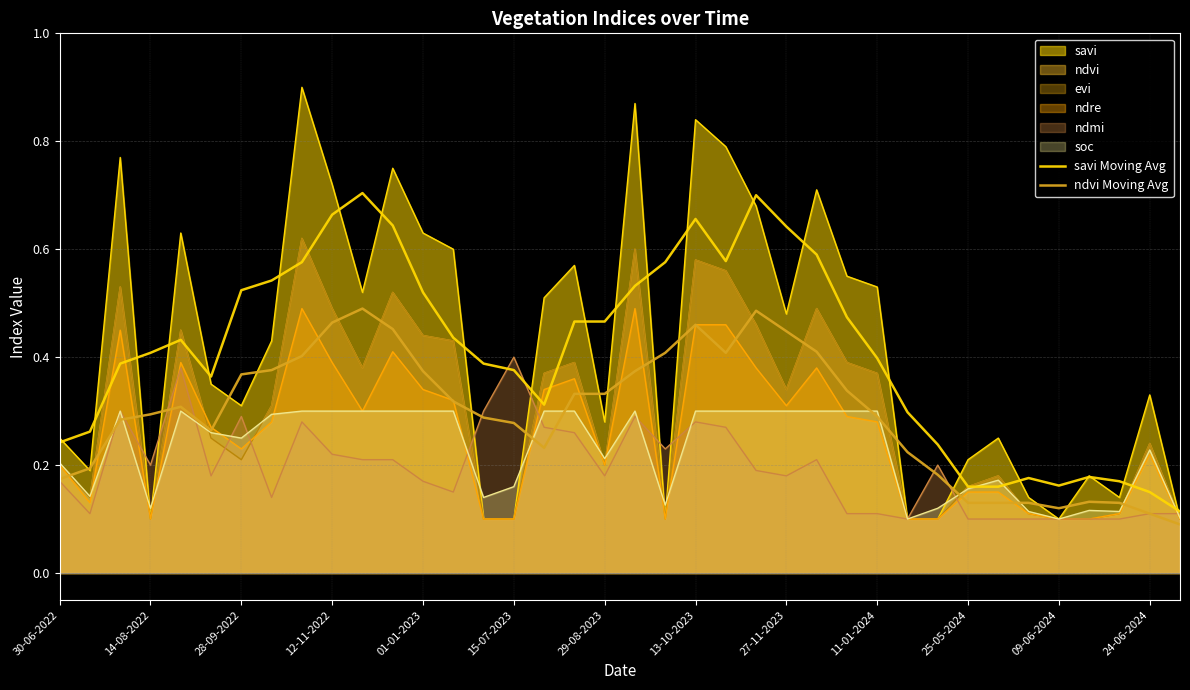

Does the chart display data point markers on the line(s)?

No